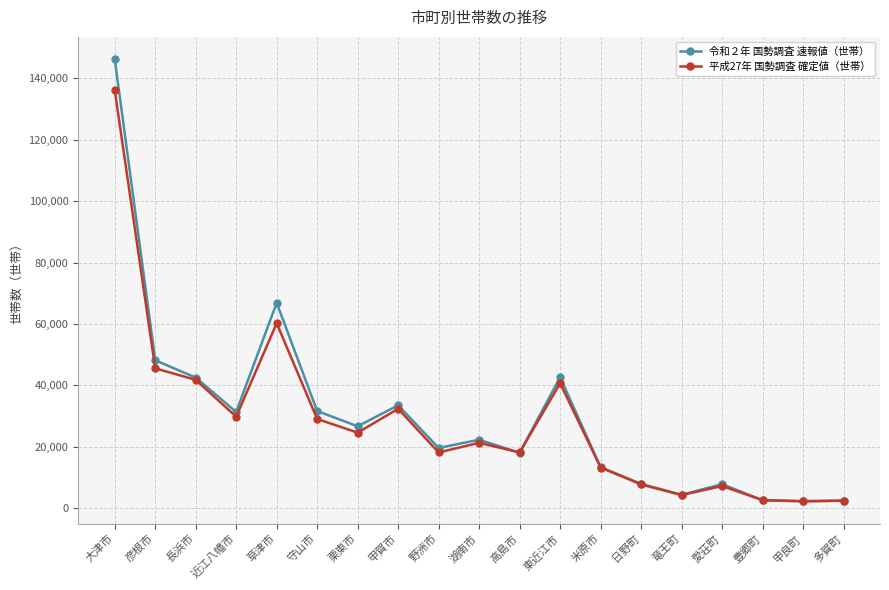

What is the difference between the 平成27年 国勢調査 確定値（世帯） values at 湖南市 and 多賀町?

18865